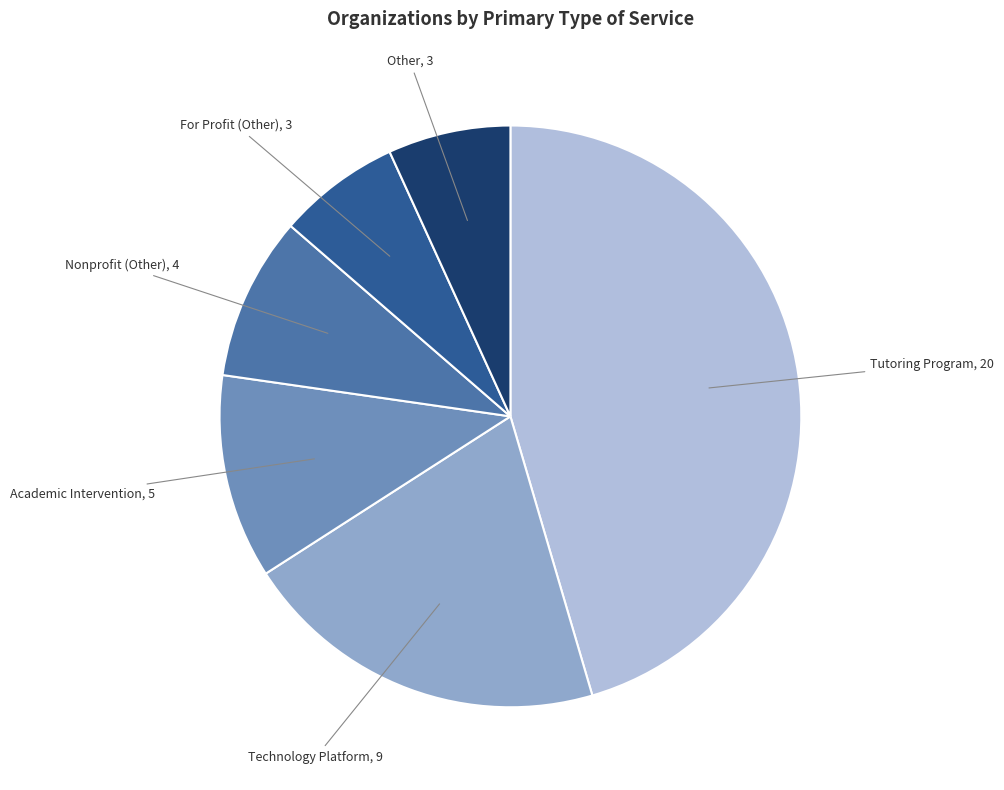

How many segments does this pie chart have?

6